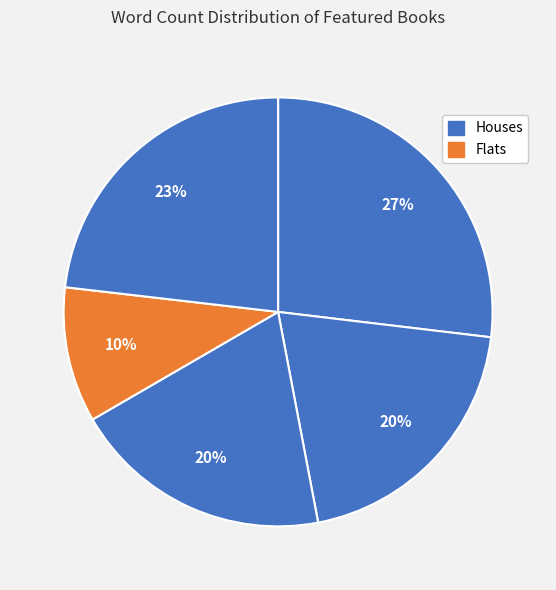

How many slices are in this pie chart?

5